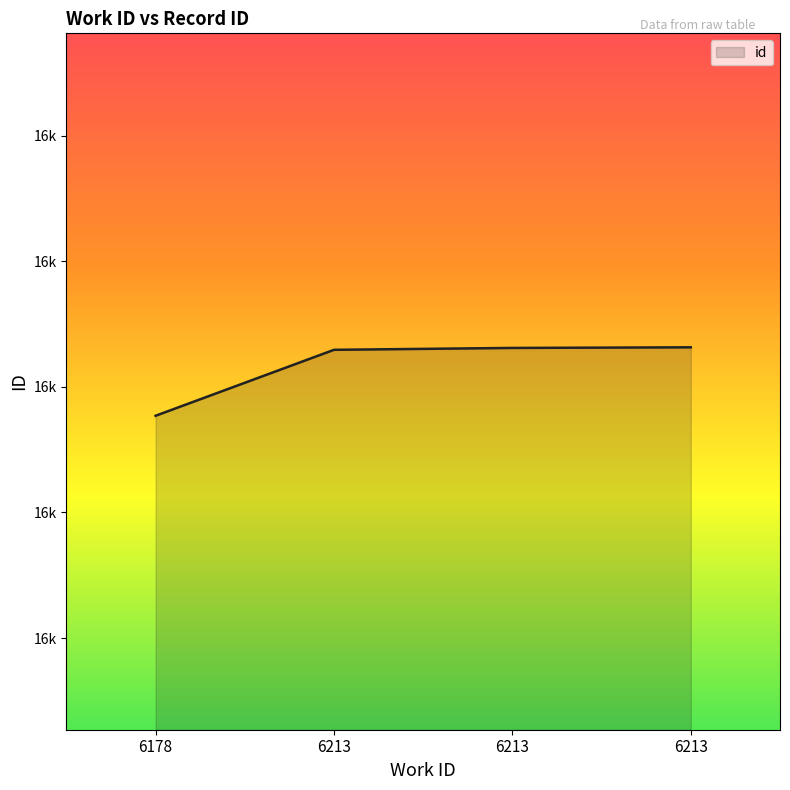

Does the chart display data point markers on the line(s)?

No